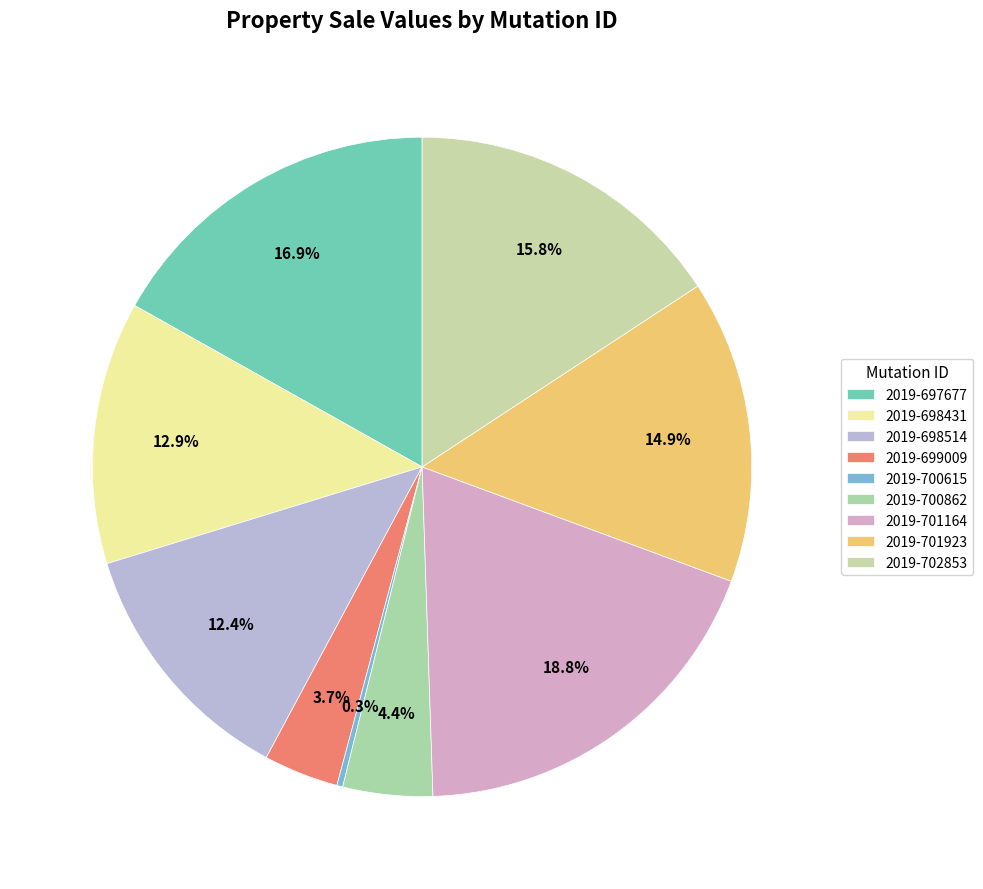

To the nearest percent, what is the combined percentage of 2019-701164 and 2019-697677?

36%